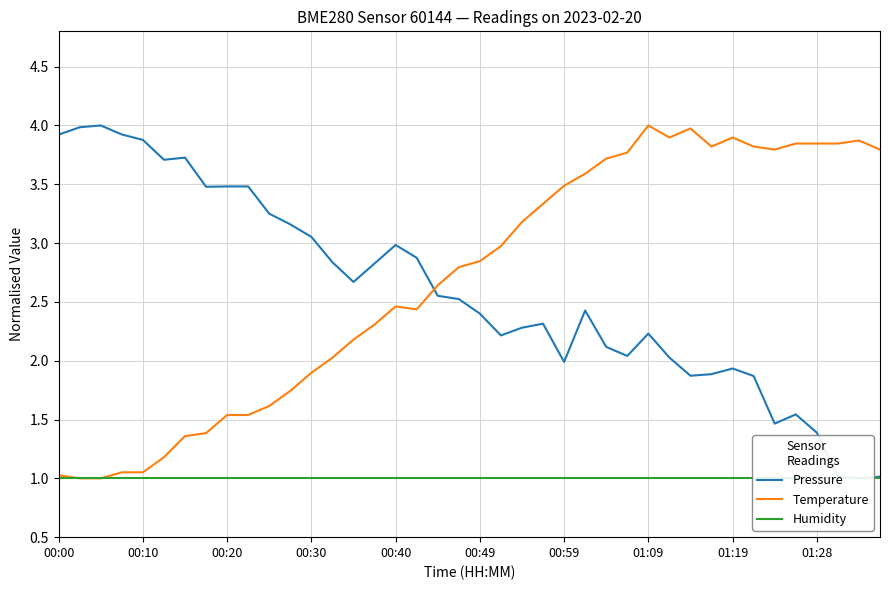

What is the difference between the maximum and minimum values in the Pressure series?

3.0